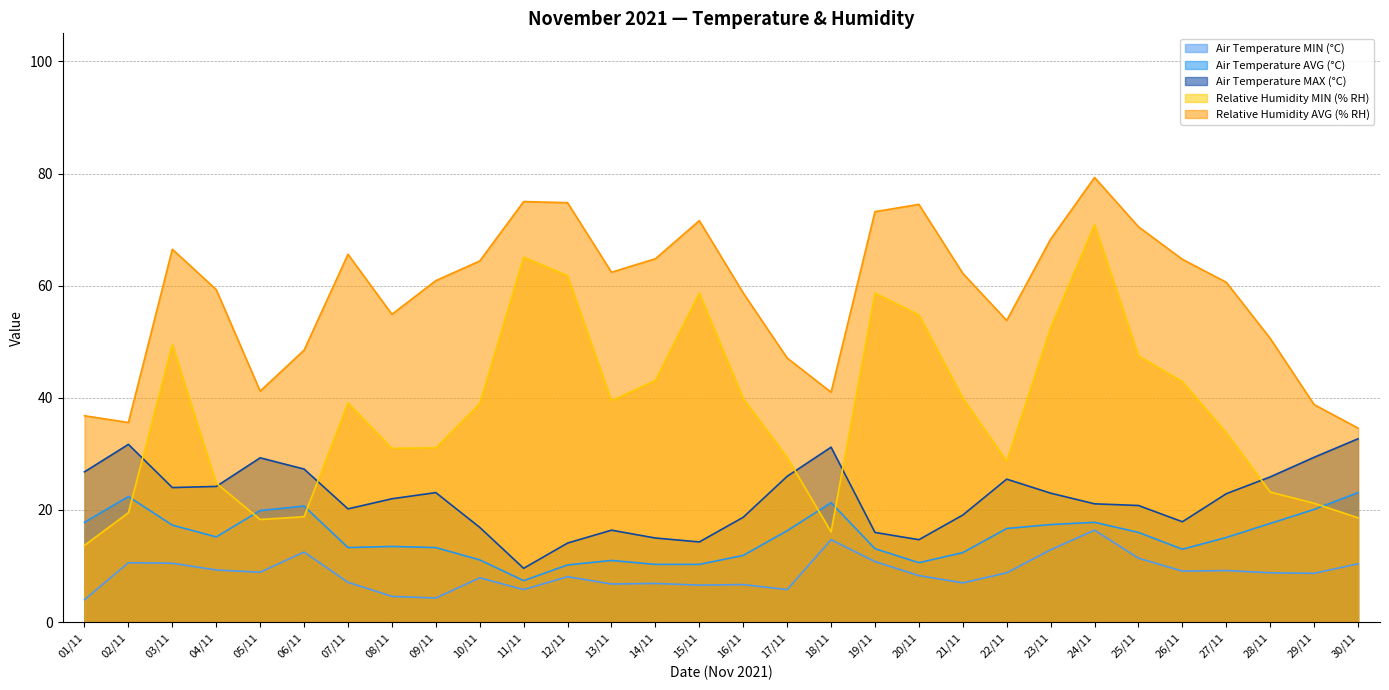

What is the sum of all Relative Humidity AVG (% RH) values?

1760.2